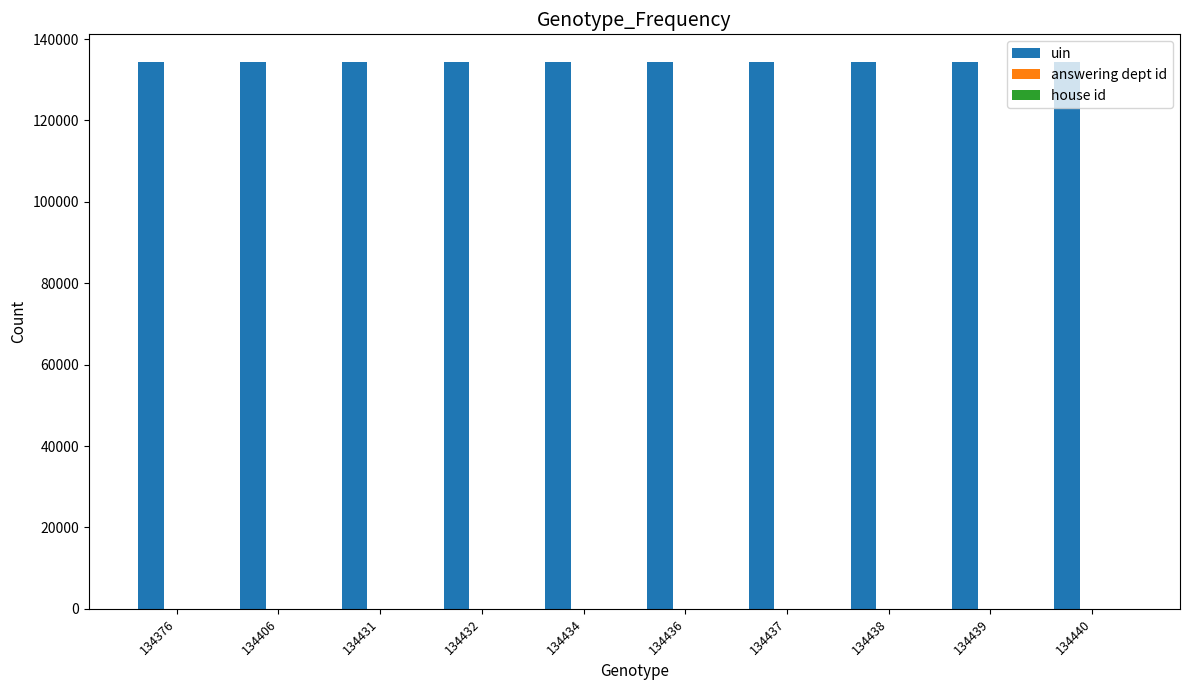

Which series has the largest total across all categories?

uin